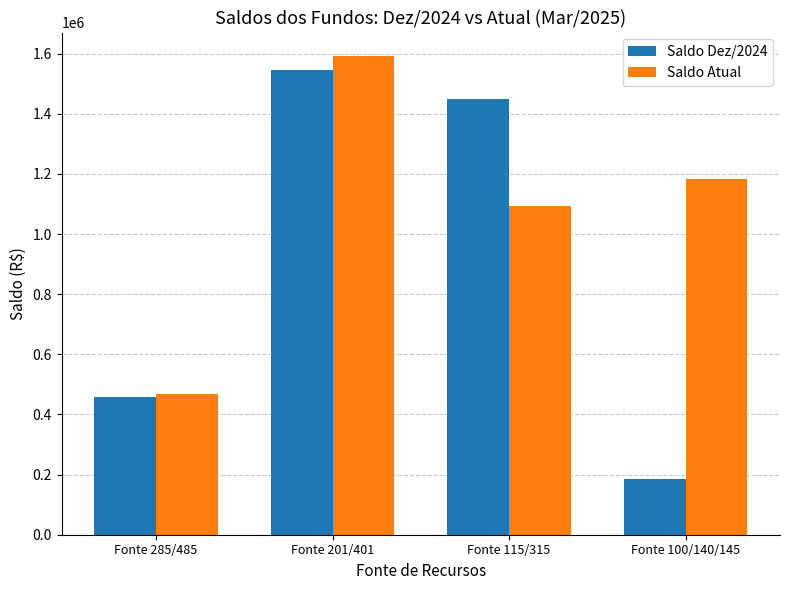

How many bars are there in total?

8